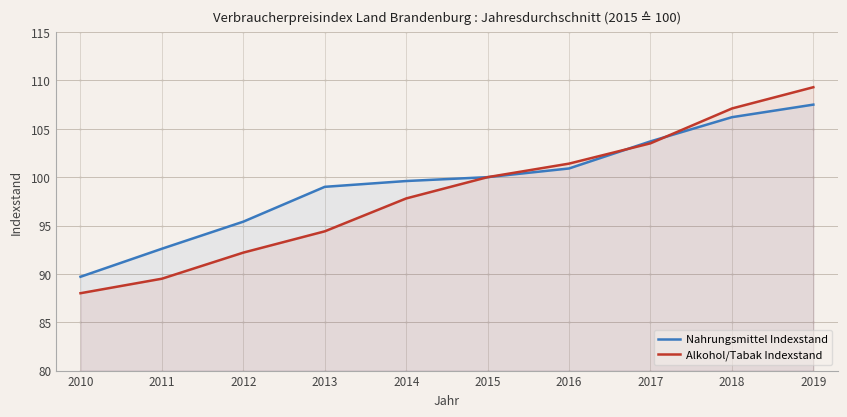

Reading right to left, what are all the values shown in this chart?

Nahrungsmittel Indexstand: 2019=107.5	2018=106.2	2017=103.7	2016=100.9	2015=100.0	2014=99.6	2013=99.0	2012=95.4	2011=92.6	2010=89.7
Alkohol/Tabak Indexstand: 2019=109.3	2018=107.1	2017=103.5	2016=101.4	2015=100.0	2014=97.8	2013=94.4	2012=92.2	2011=89.5	2010=88.0